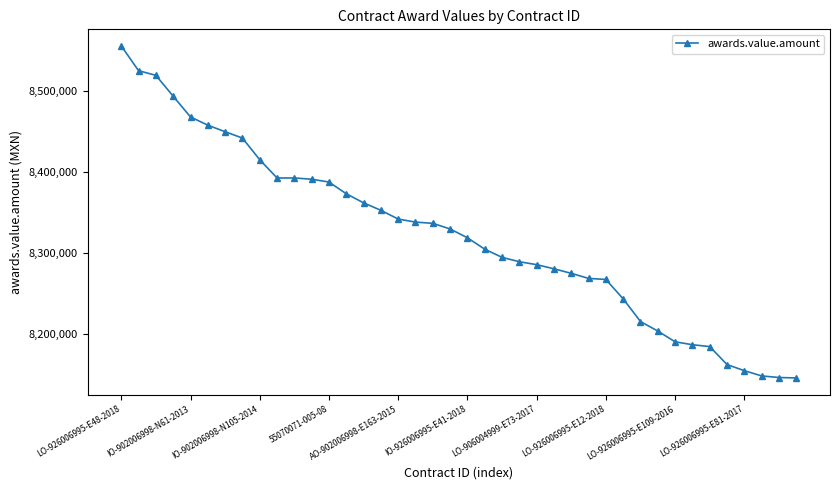

What is the value of the 4th point from the left?

8493245.8